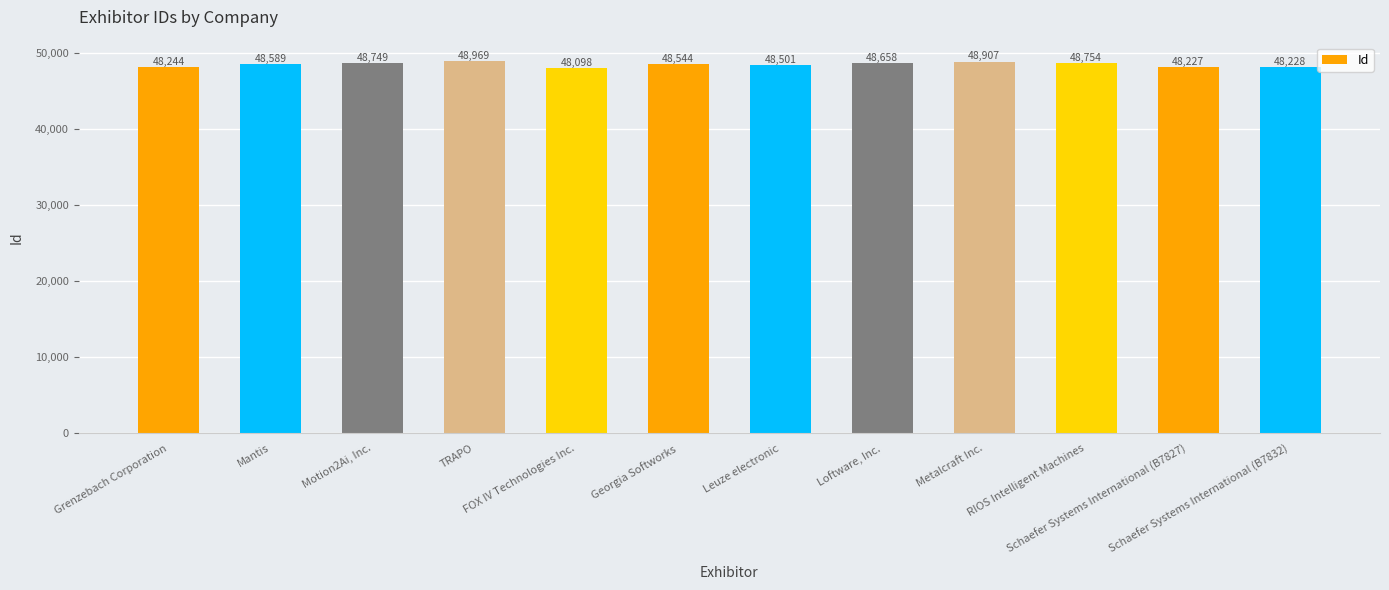

Between Metalcraft Inc. and Leuze electronic, which is larger?

Metalcraft Inc.